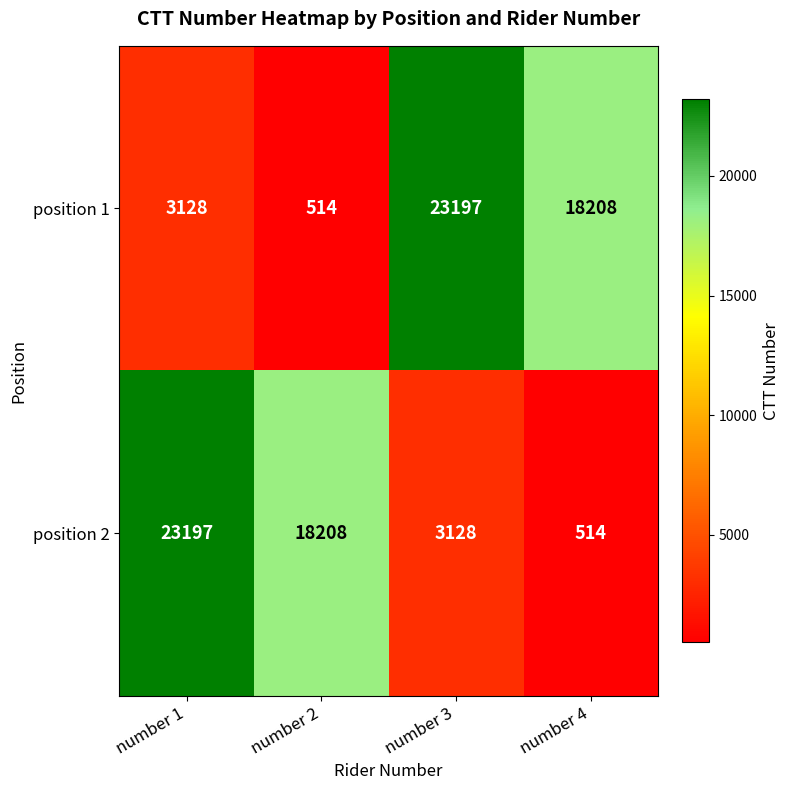

At number 2, list the series in order from largest to smallest.

position 2, position 1